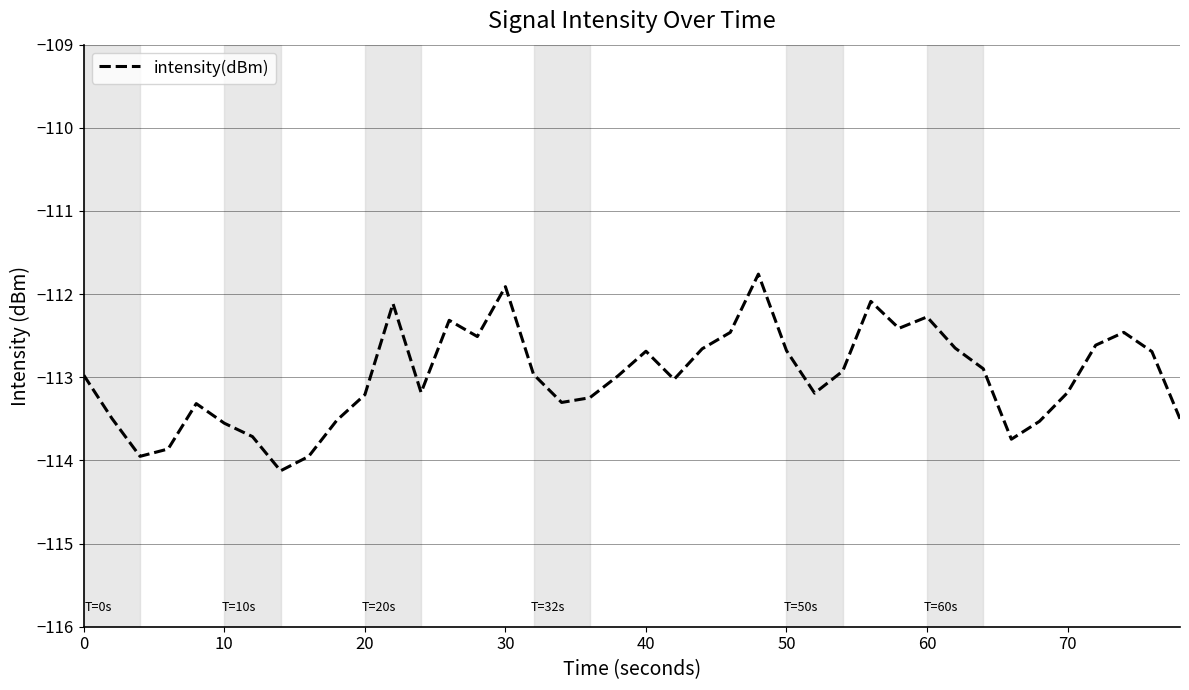

How many interior local valleys (lower than both neighbors) does the data have?

9